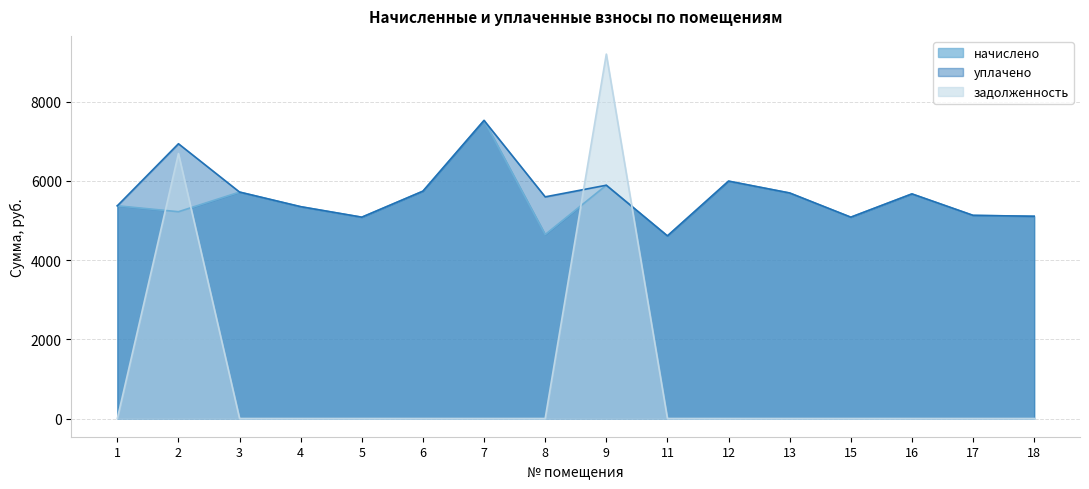

Between which two adjacent categories do задолженность and начислено first intersect?

1 and 2